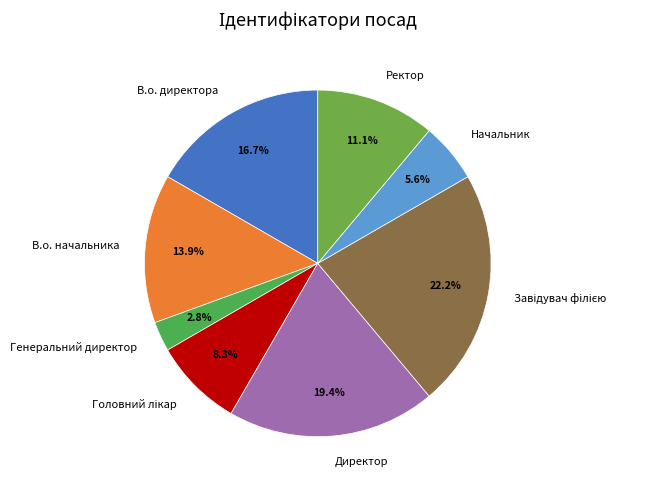

What percentage is the В.о. директора slice, to the nearest percent?

17%